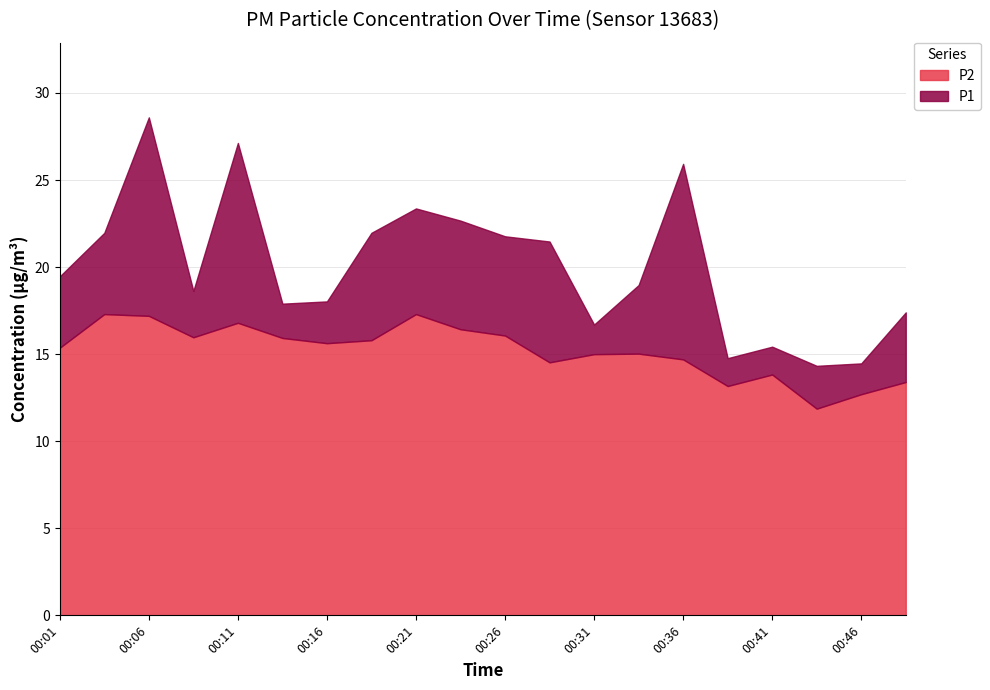

How many values in the P1 series exceed 19?

10